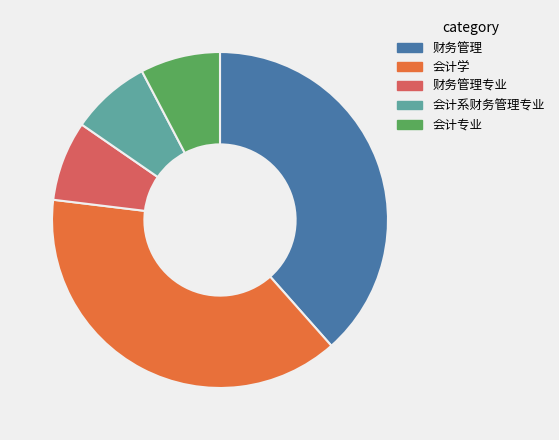

How many slices are in this pie chart?

5